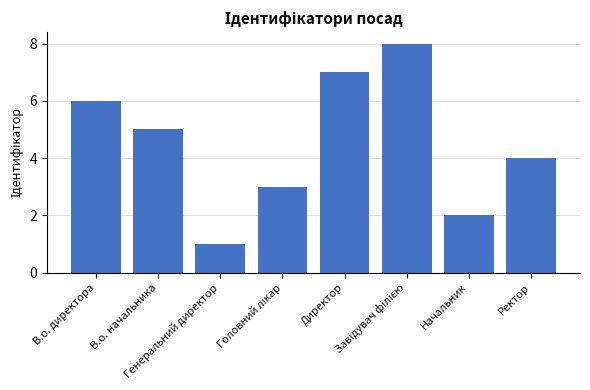

What is the maximum value shown in the chart?

8